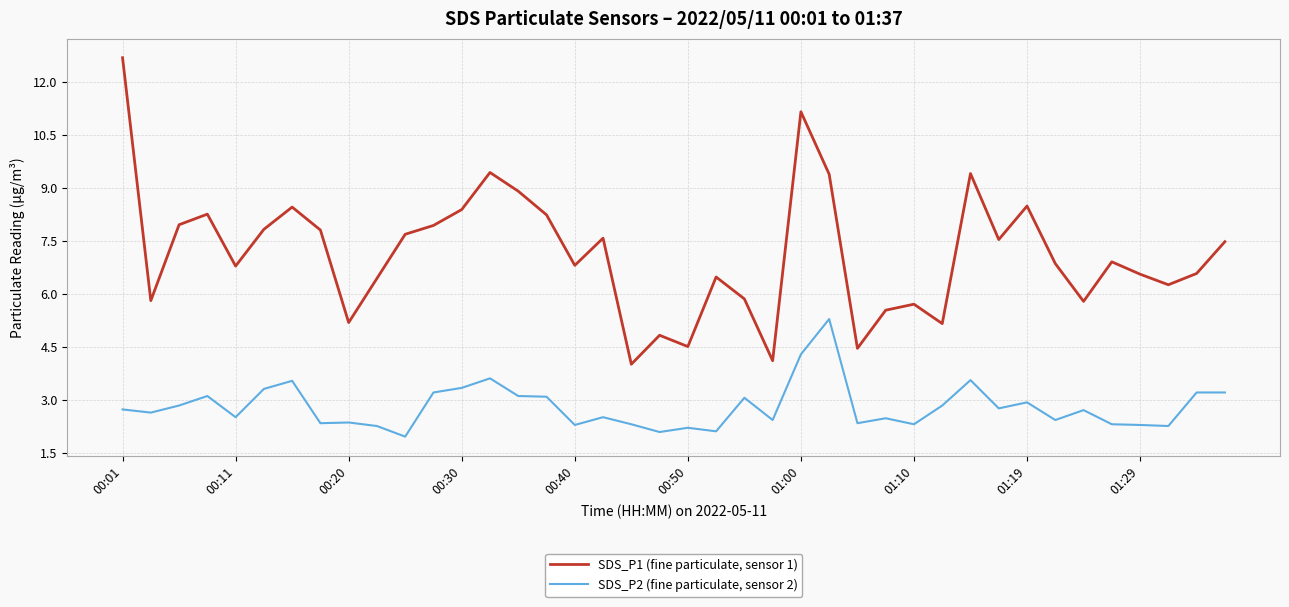

True or false: SDS_P2 (fine particulate, sensor 2) and SDS_P1 (fine particulate, sensor 1) intersect in this chart.

False